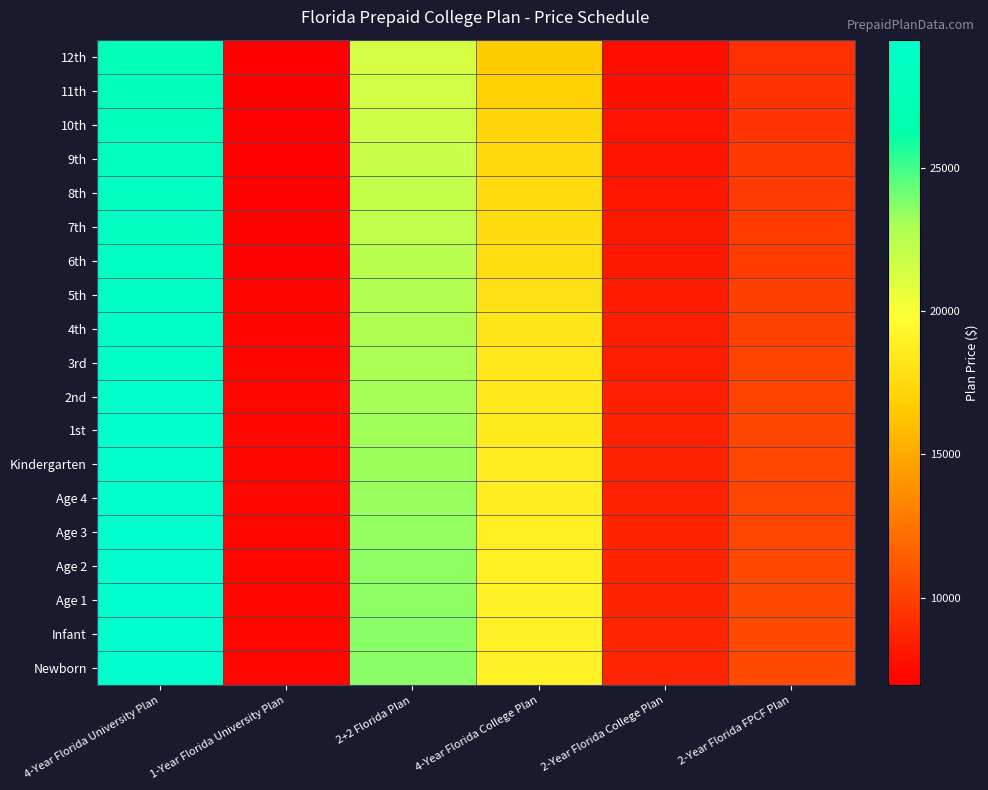

What is the smallest value displayed?

6936.9